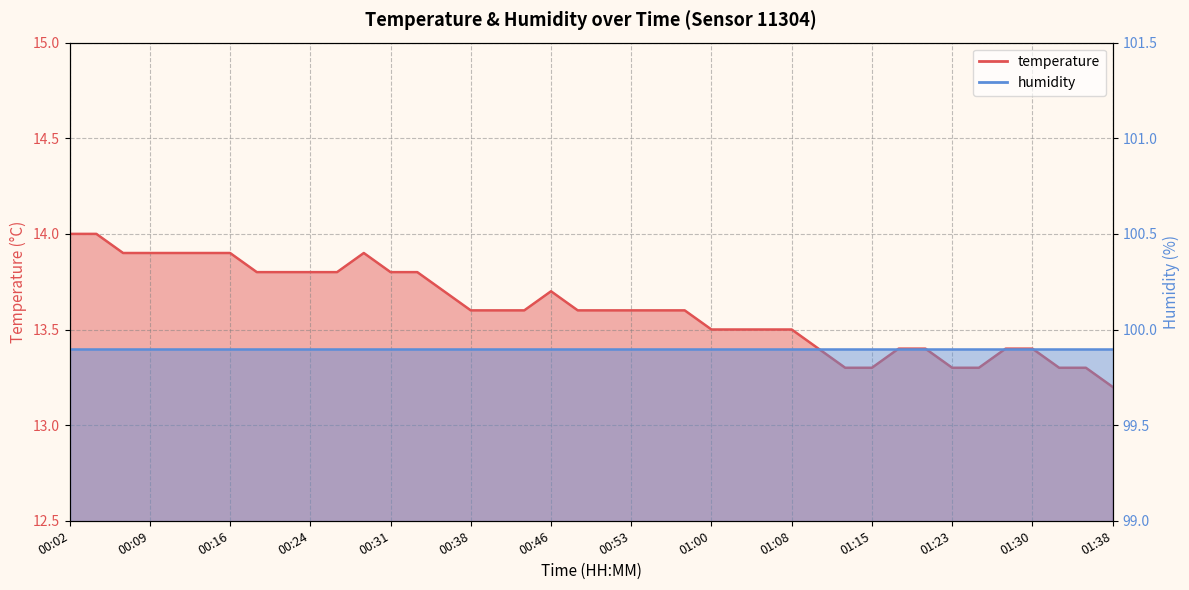

Reading left to right, what are all the values shown in this chart?

14.0	14.0	13.9	13.9	13.9	13.9	13.9	13.8	13.8	13.8	13.8	13.9	13.8	13.8	13.7	13.6	13.6	13.6	13.7	13.6	13.6	13.6	13.6	13.6	13.5	13.5	13.5	13.5	13.4	13.3	13.3	13.4	13.4	13.3	13.3	13.4	13.4	13.3	13.3	13.2